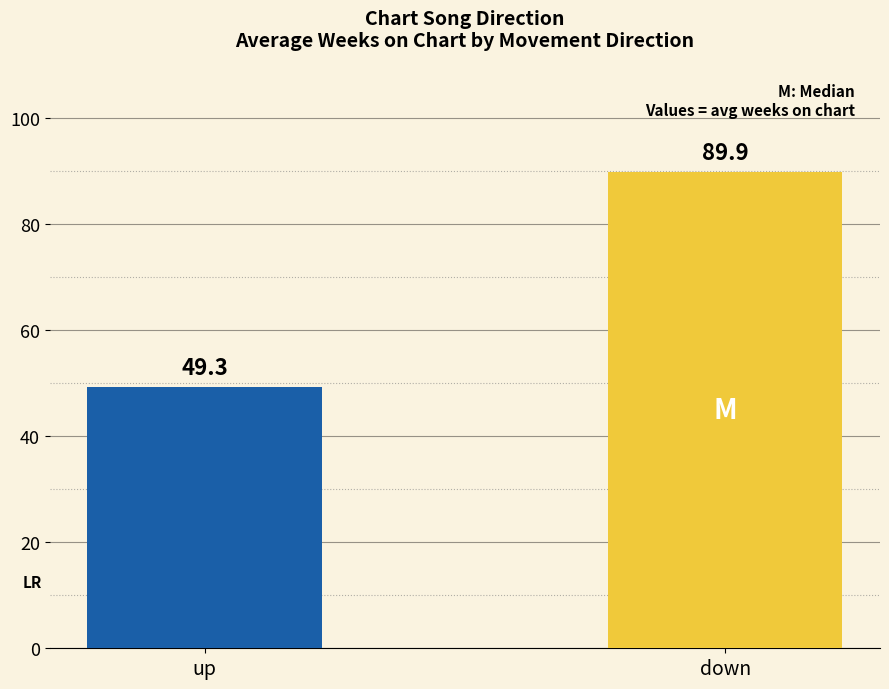

How many categories are shown in the chart?

1